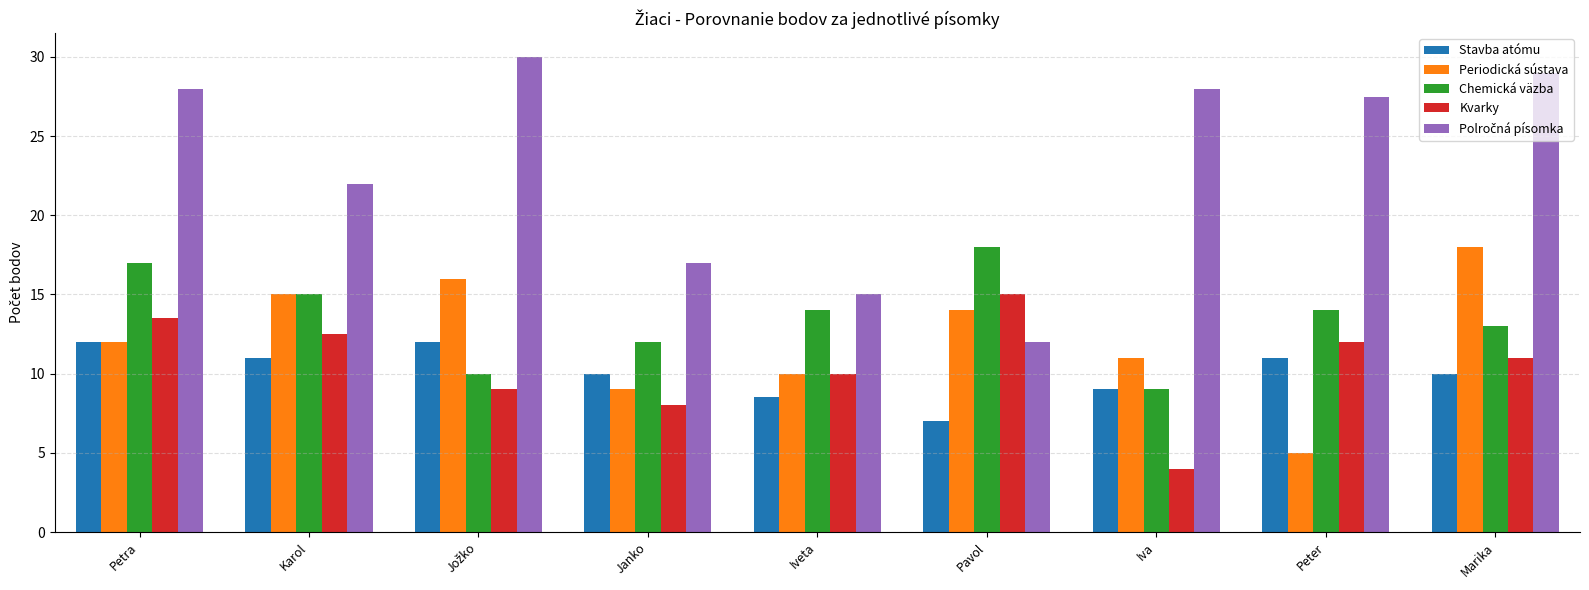

Is it true that Periodická sústava equals 5.6 at Pavol?

False